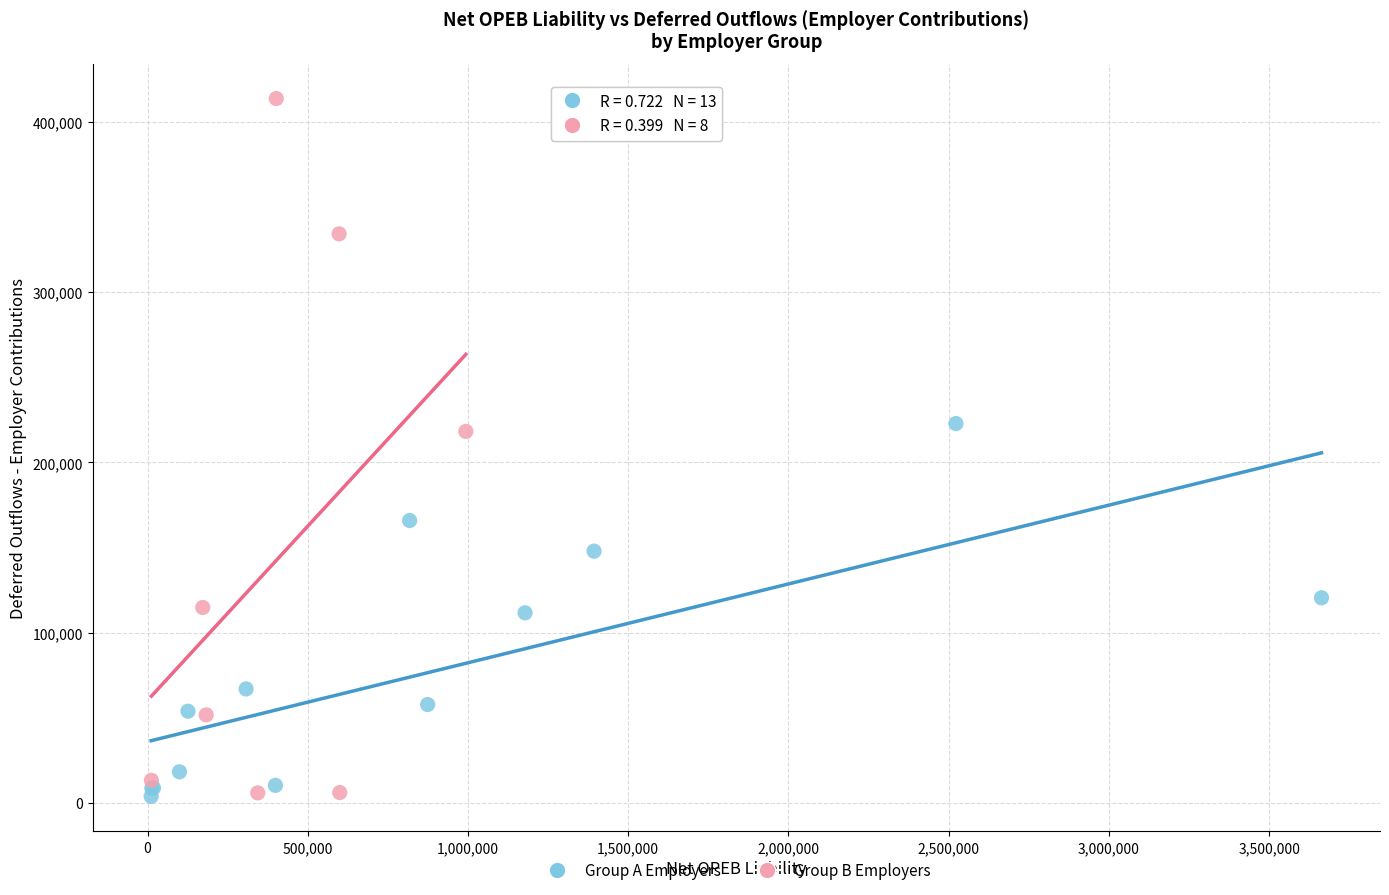

Which series has the largest Y range (max minus min)?

Group B Employers